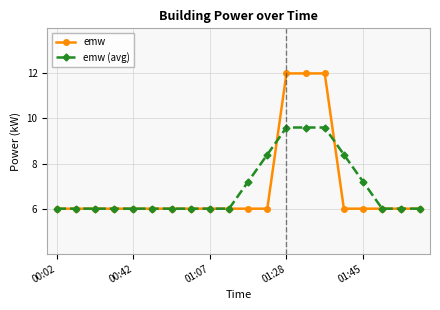

At how many categories does at least one series exceed 8?

5